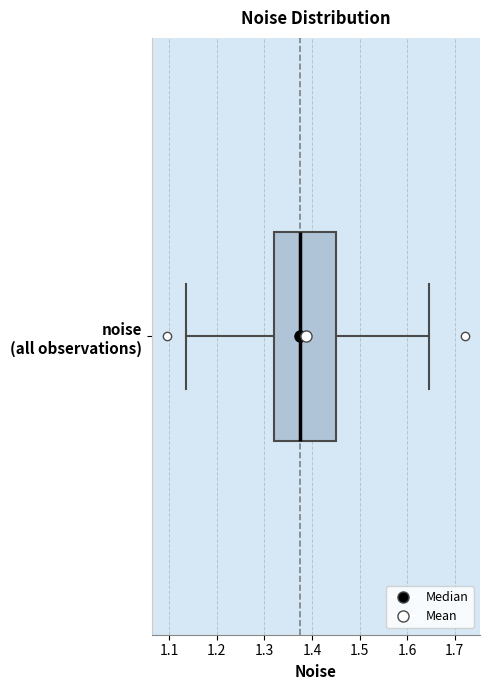

Transcribe this box plot: give where the median line is, the range the box spans, and where the two whiskers end, as read against the x-axis. The values are not printed on the chart, so give them approximately, as read against the axis.

median 1.38, box 1.32 to 1.45, whiskers 1.14 to 1.65